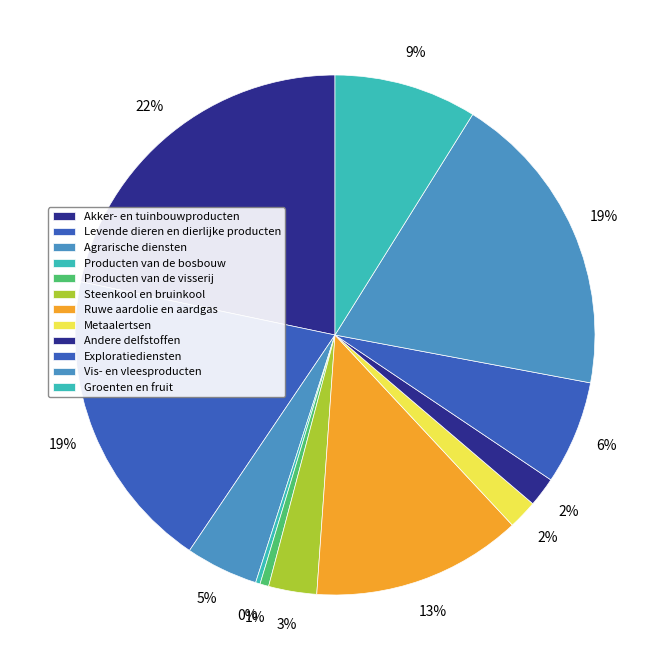

How many segments does this pie chart have?

12